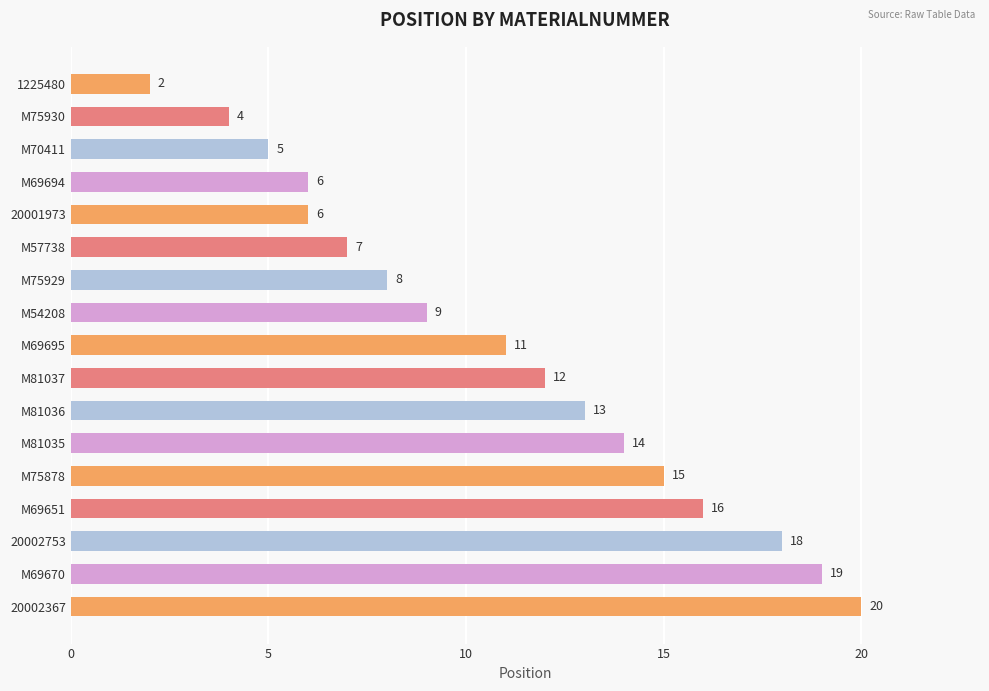

What is the label of the 13th bar from the bottom?

20001973